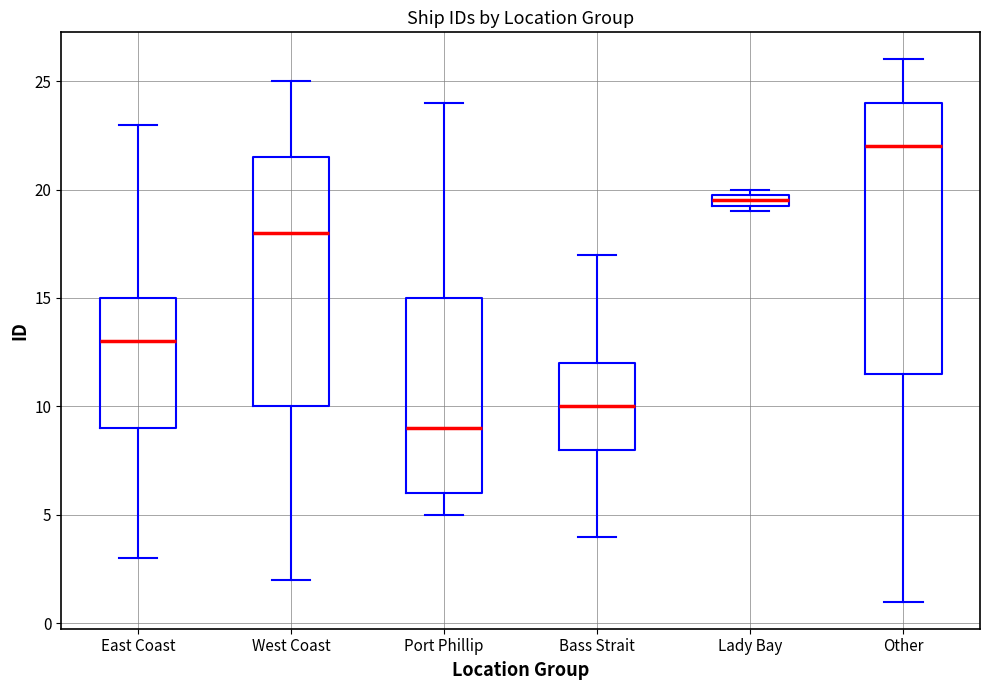

Where does the median line of the box for East Coast sit on the y-axis? The values are not printed on the chart, so give them approximately, as read against the axis.

13.0